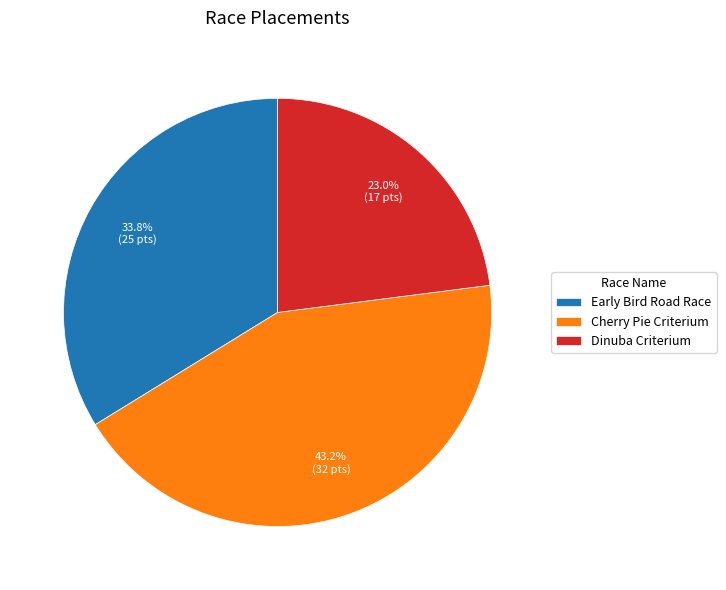

Which slice is the smallest?

Dinuba Criterium